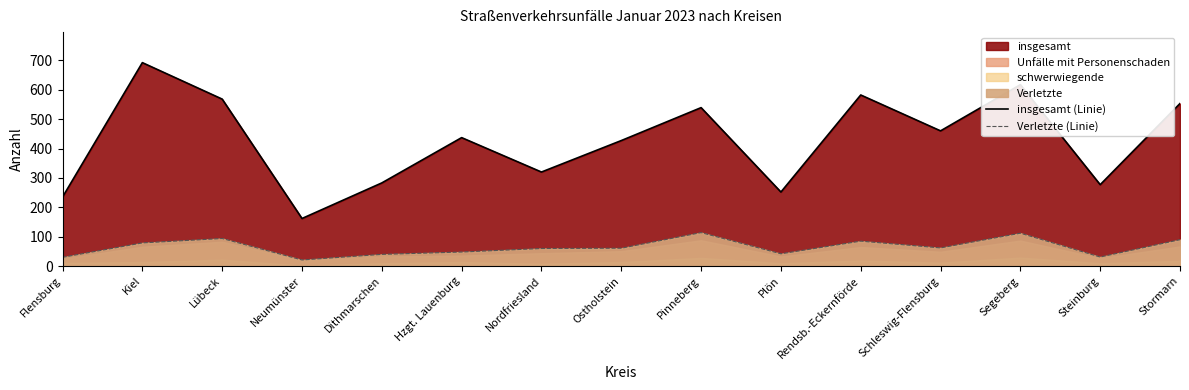

True or false: insgesamt (Linie) has a value of 320 at Nordfriesland.

True